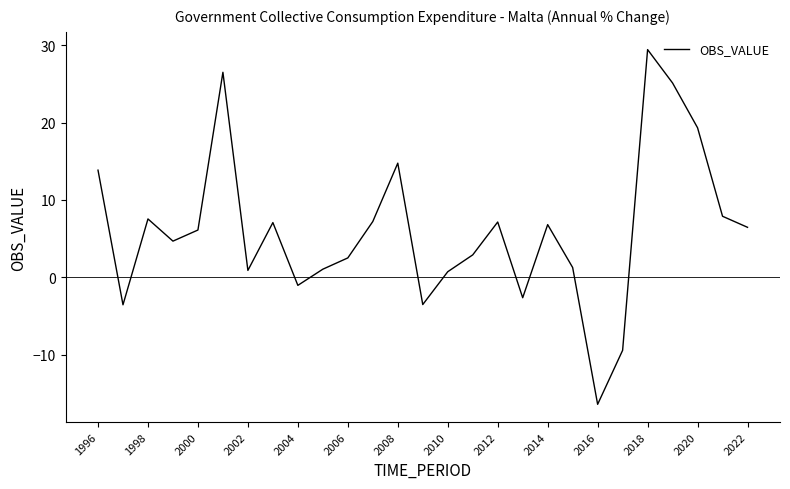

Count the number of categories in the chart.

27